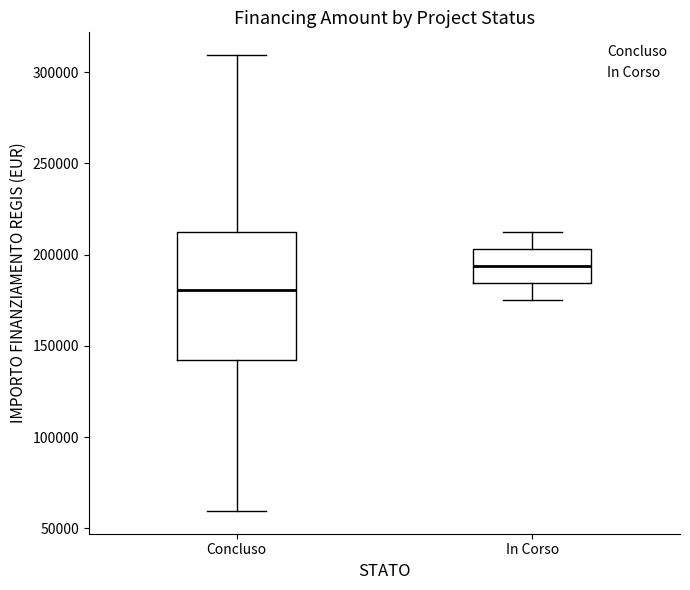

Reading left to right, read every box against the y-axis: the position of its median line, the range the box covers, and the ends of its whiskers. The values are not printed on the chart, so give them approximately, as read against the axis.

Concluso: median 180000, box 145000 to 210000, whiskers 60000 to 310000
In Corso: median 195000, box 185000 to 205000, whiskers 175000 to 210000